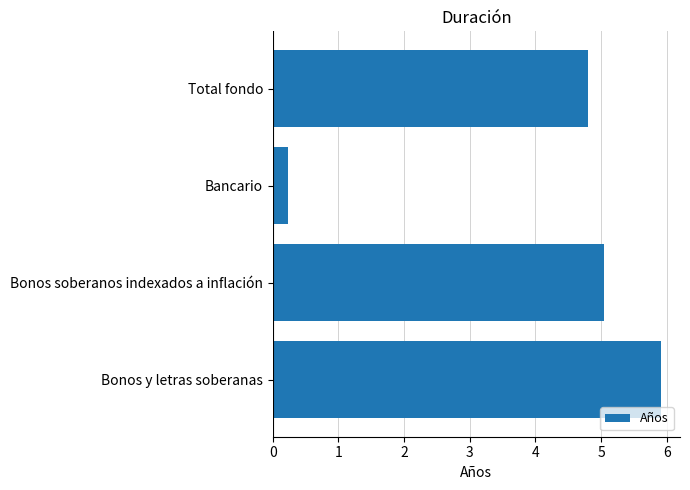

Which has a higher value, Bonos y letras soberanas or Bancario?

Bonos y letras soberanas